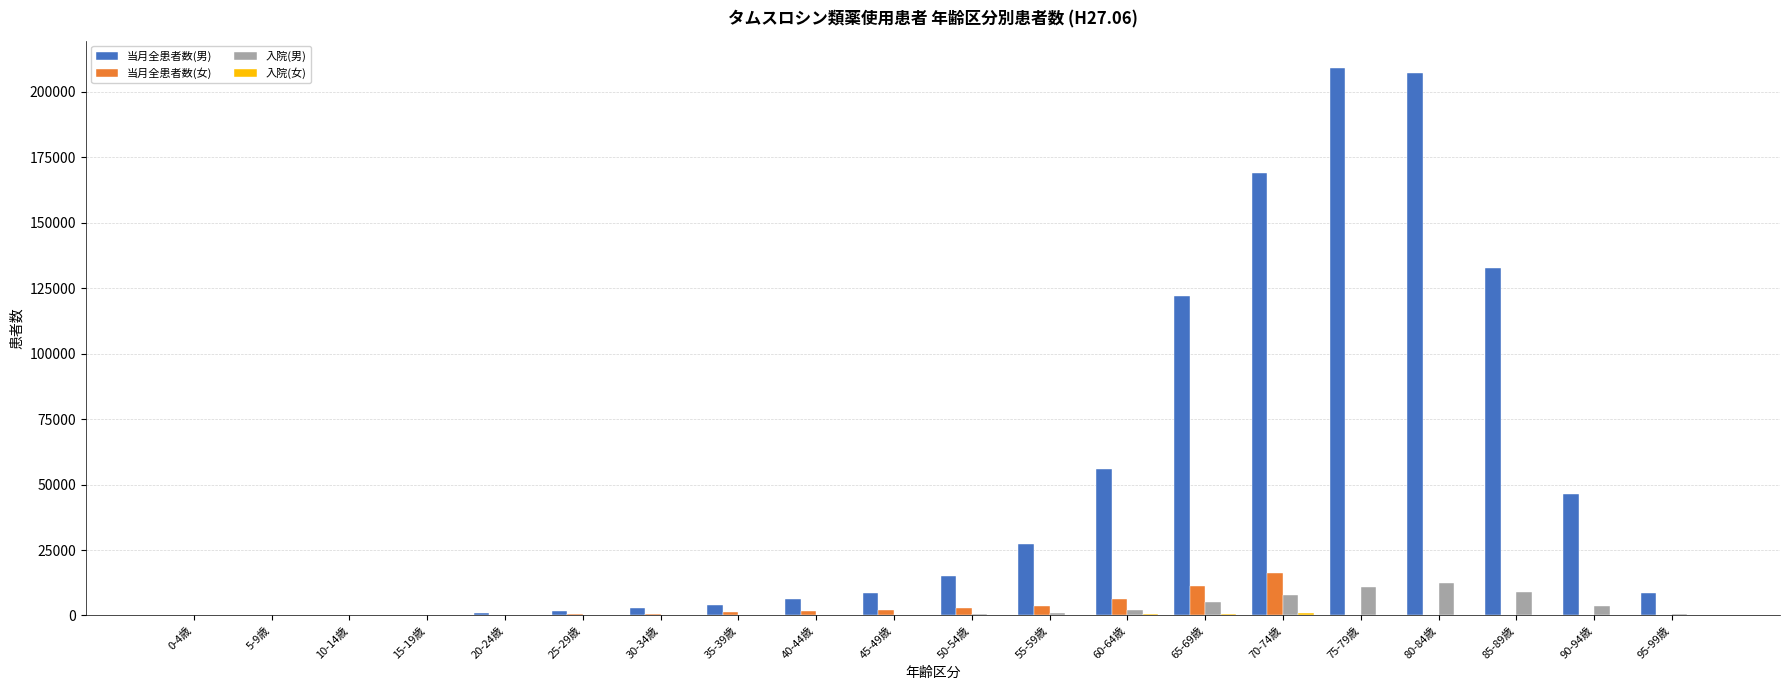

Is the value of 当月全患者数(男) at 75-79歳 greater than the value of 入院(男) at 20-24歳?

Yes